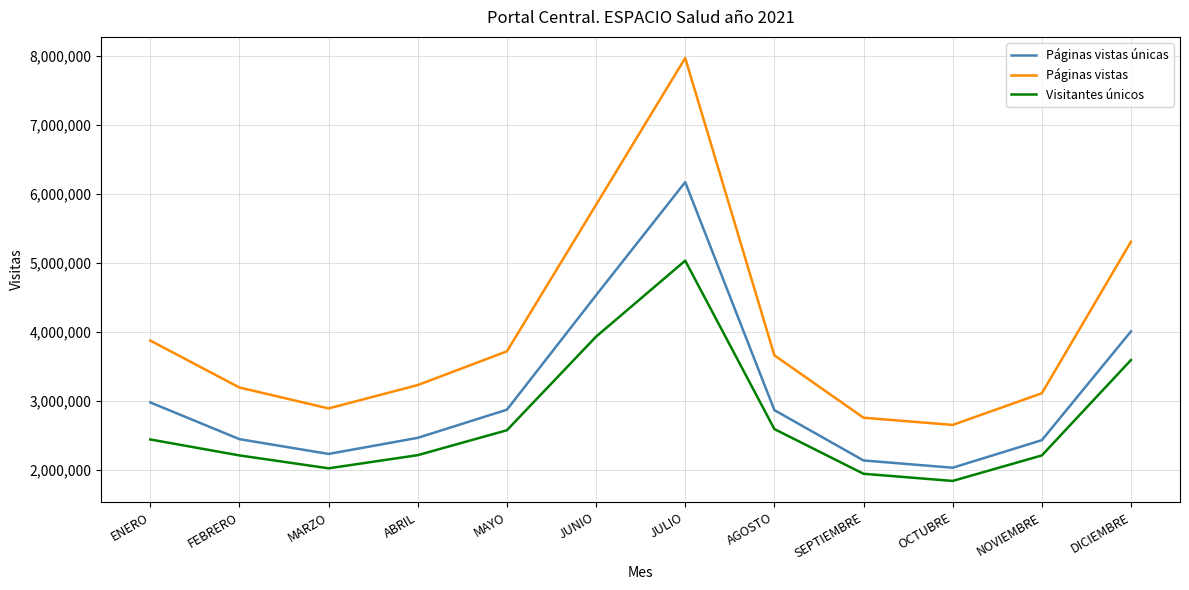

True or false: Visitantes únicos and Páginas vistas únicas intersect in this chart.

False